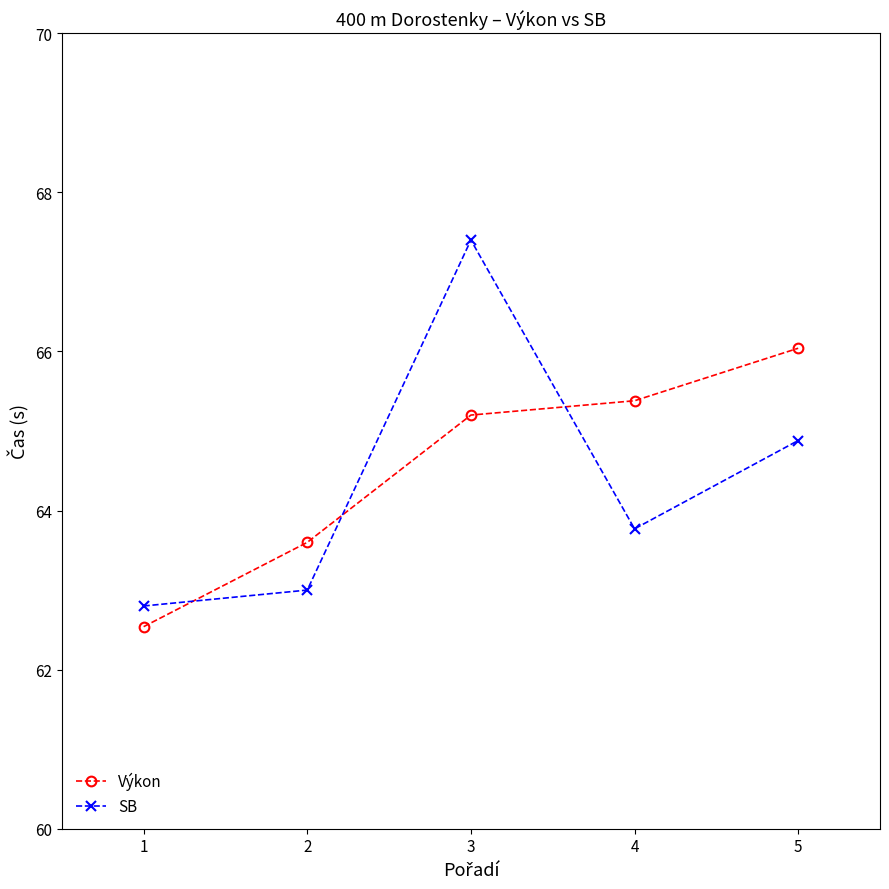

Which series has the largest total across all categories?

Výkon